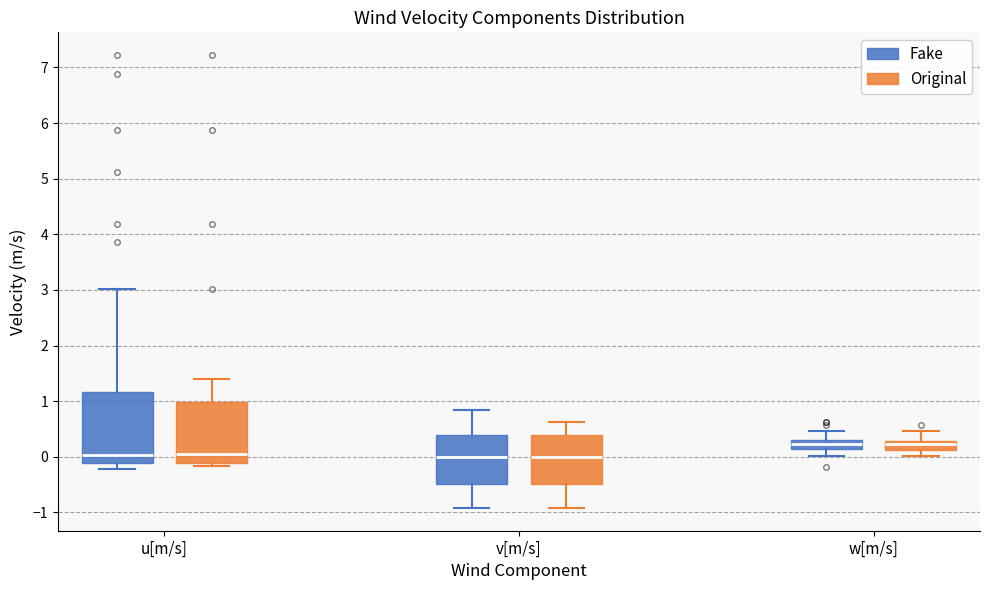

Which box is the tallest, from its lower edge to its upper edge?

u[m/s] (Fake)